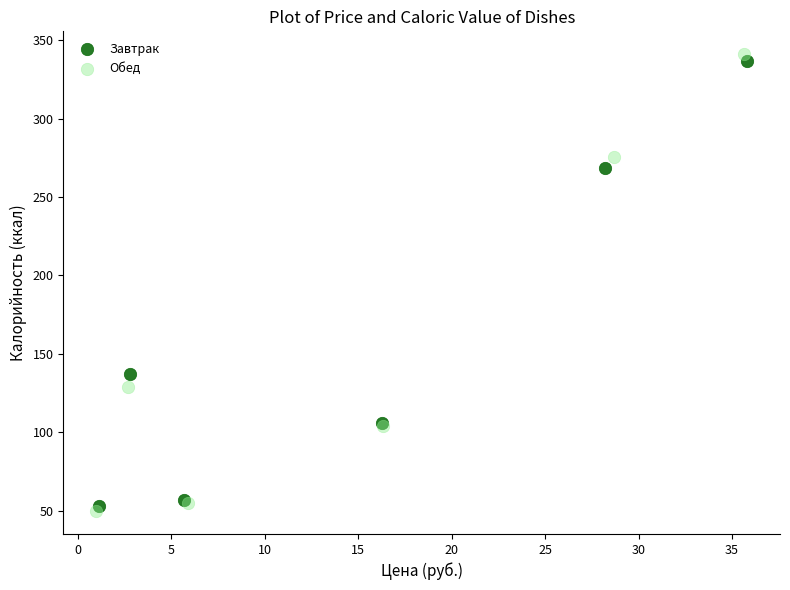

Which series has the largest Y range (max minus min)?

Обед